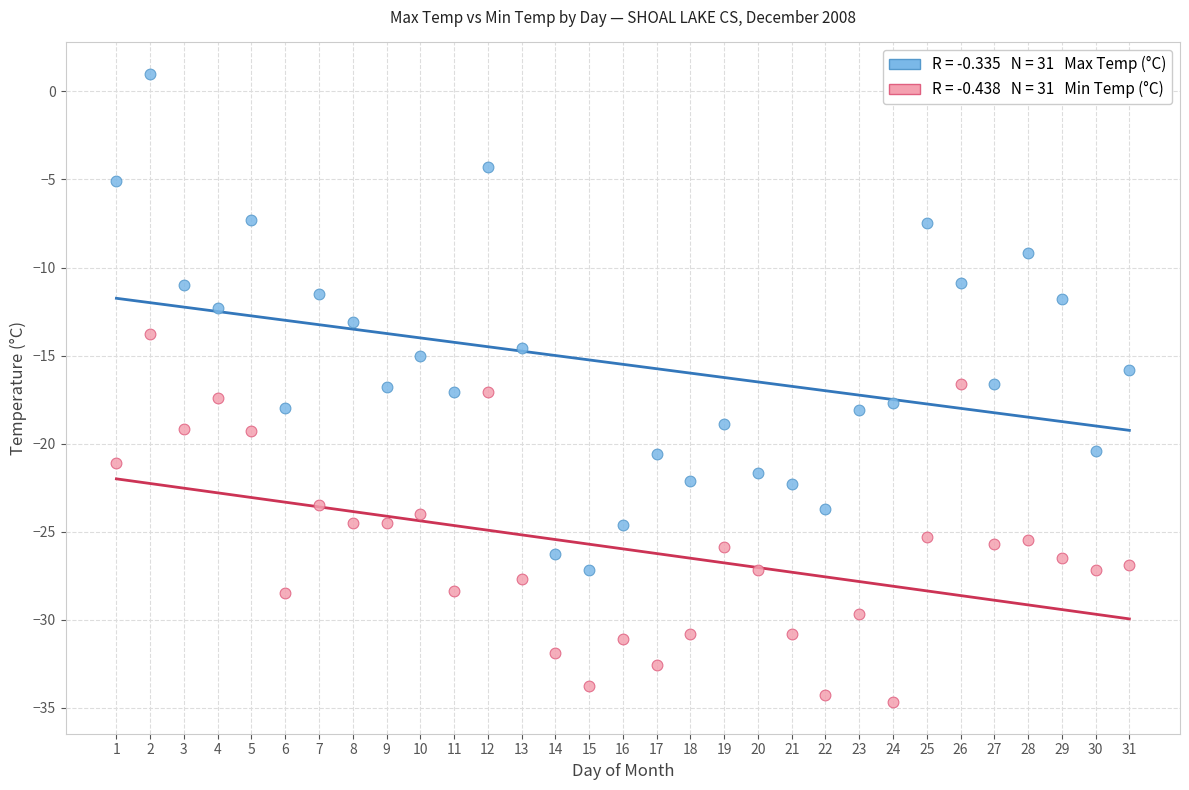

Across all data points, what is the range of X values (max minus min)?

30.0